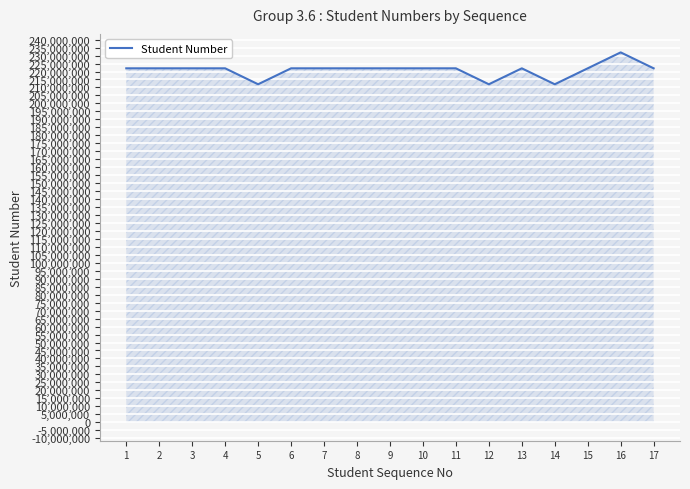

What is the maximum value shown in the chart?

232001076